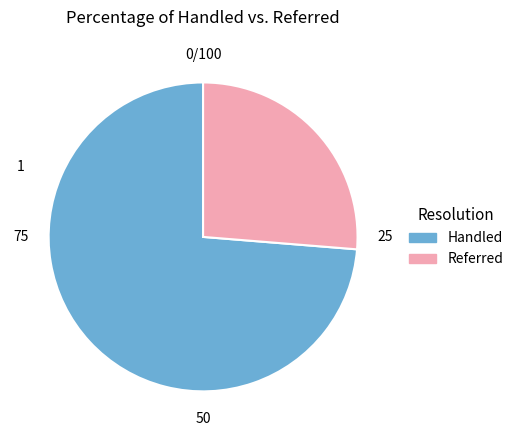

Is there a majority slice in this chart?

Yes